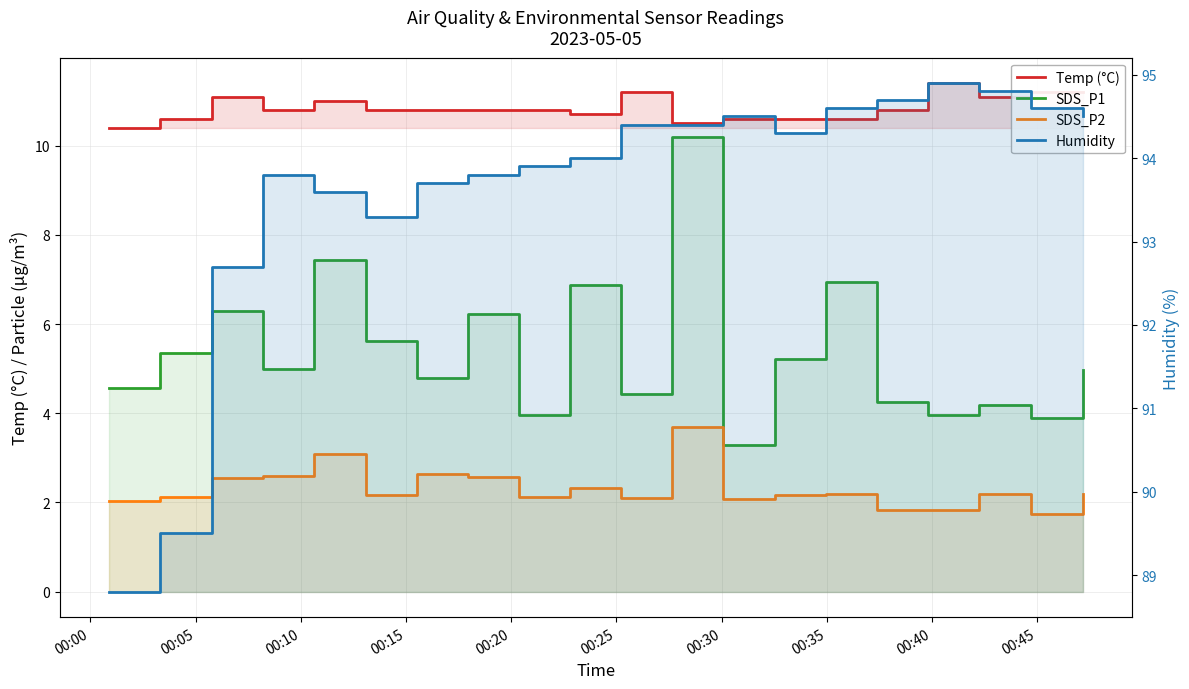

True or false: SDS_P1 and Temp (°C) intersect in this chart.

False